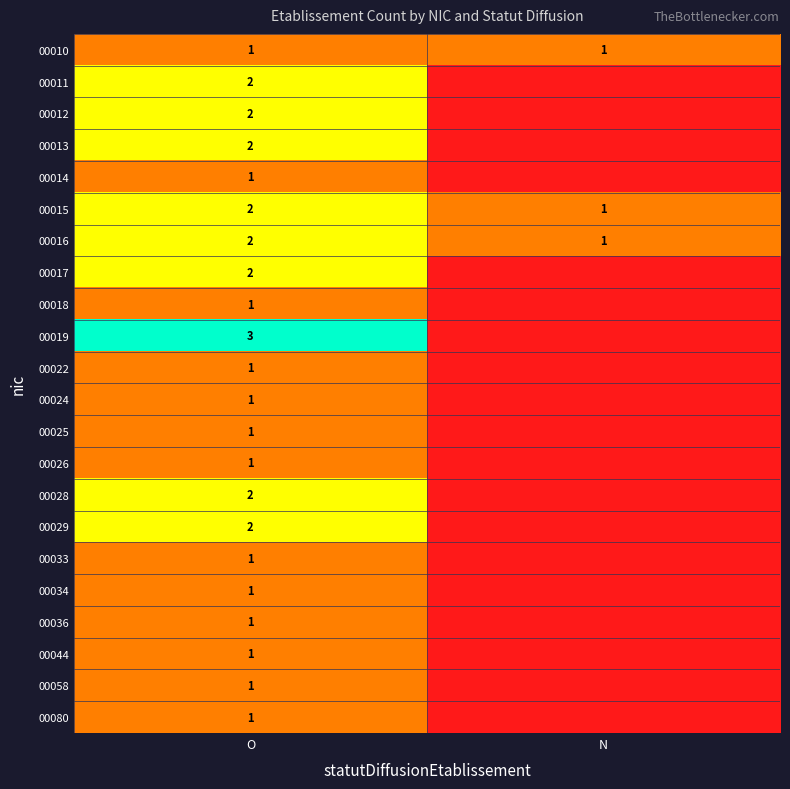

Is it true that 00011 equals 3 at O?

False